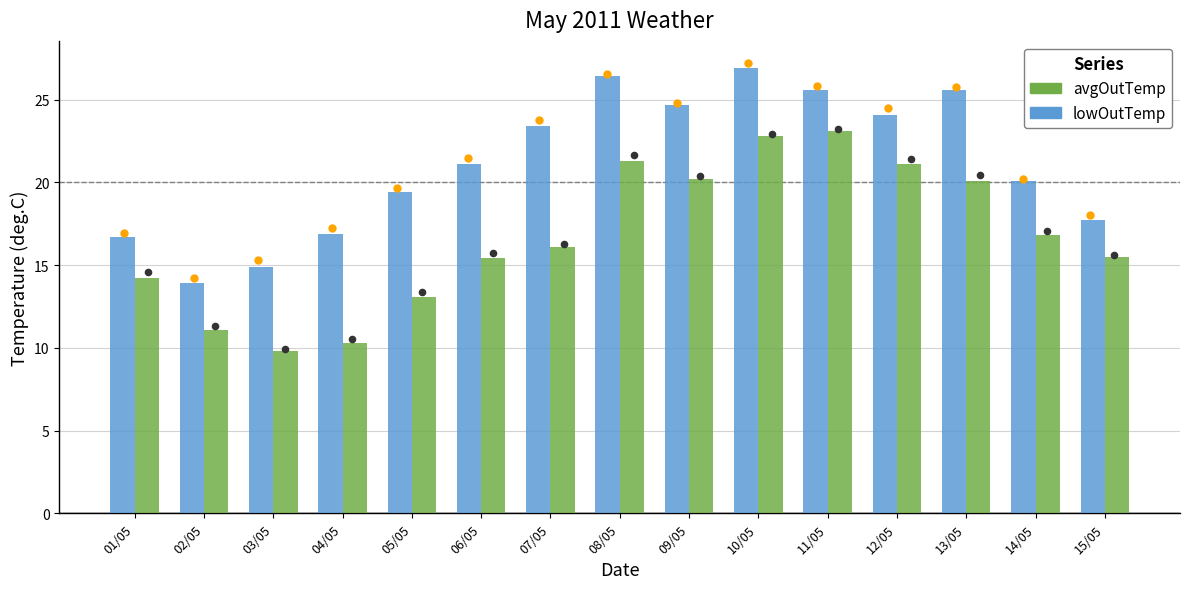

What are all the series names shown in the legend?

avgOutTemp, lowOutTemp